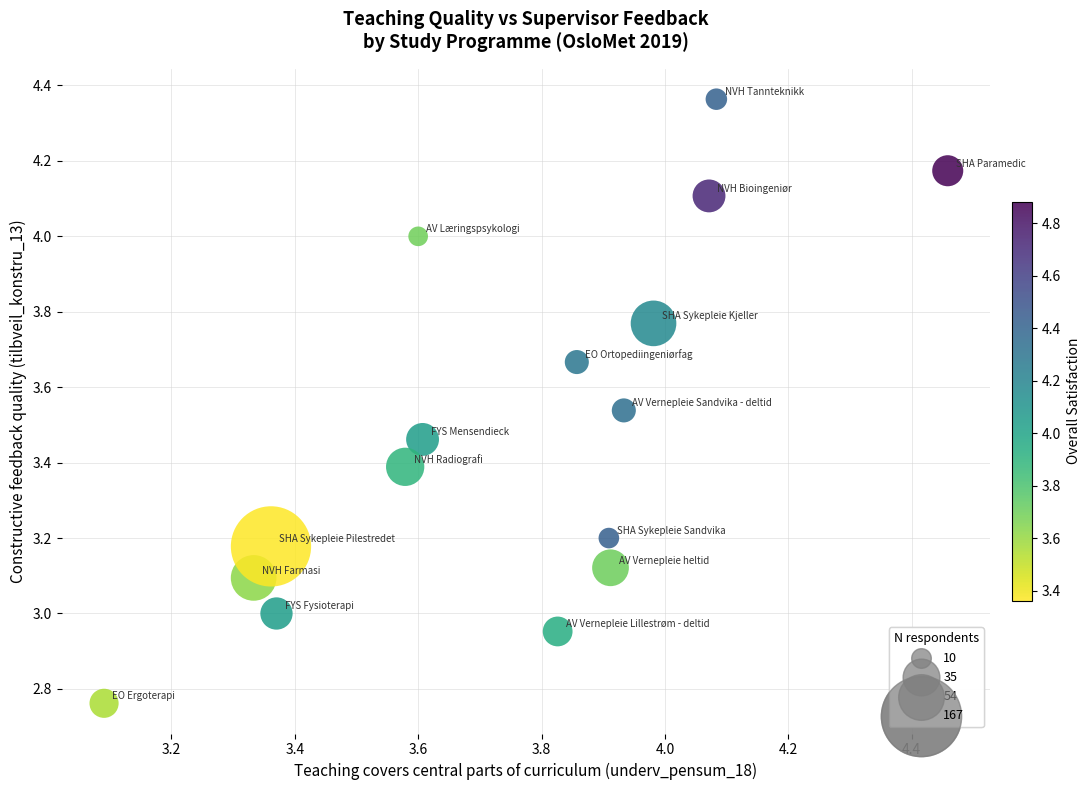

What is the range of Y values (max minus min)?

1.6